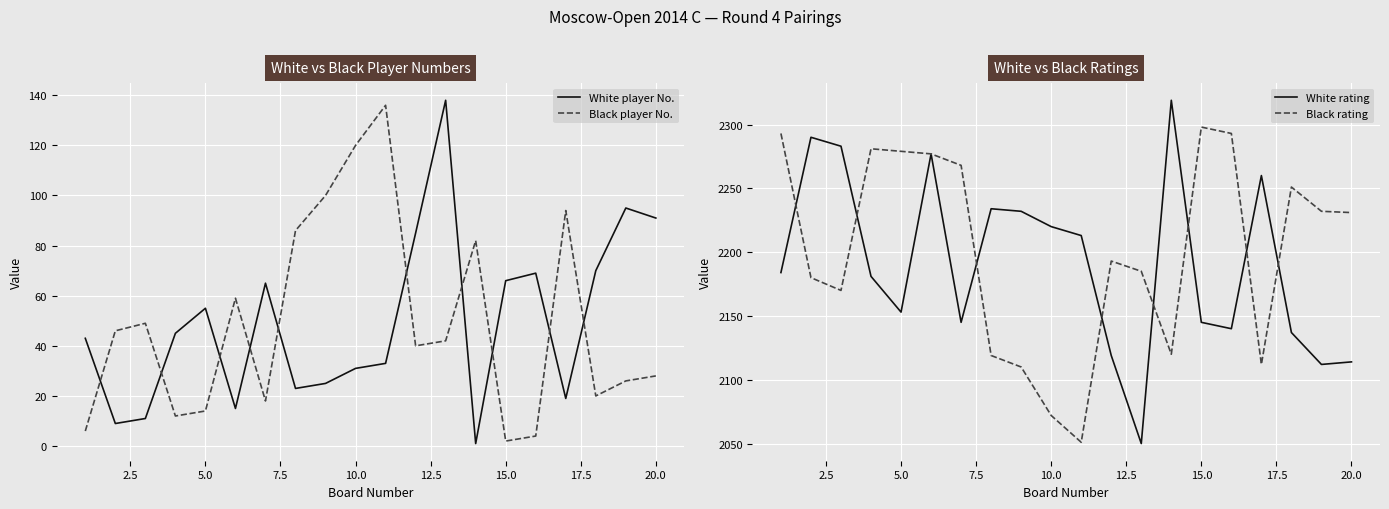

Reading left to right, what are all the values shown in this chart?

White player No.: 43	9	11	45	55	15	65	23	25	31	33	85	138	1	66	69	19	70	95	91
Black player No.: 6	46	49	12	14	59	18	86	100	120	136	40	42	82	2	4	94	20	26	28
White rating: 2184	2290	2283	2181	2153	2277	2145	2234	2232	2220	2213	2119	2050	2319	2145	2140	2260	2137	2112	2114
Black rating: 2293	2180	2170	2281	2279	2277	2268	2119	2110	2072	2051	2193	2185	2120	2298	2293	2112	2251	2232	2231